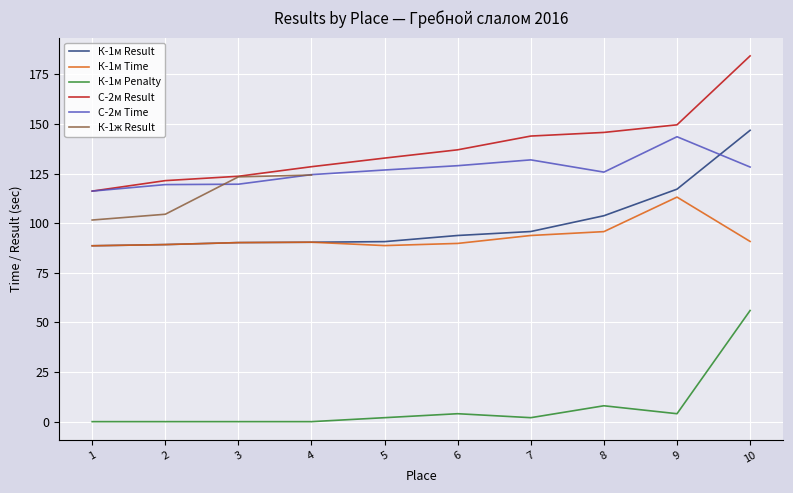

True or false: К-1м Penalty and С-2м Result cross at least once.

False